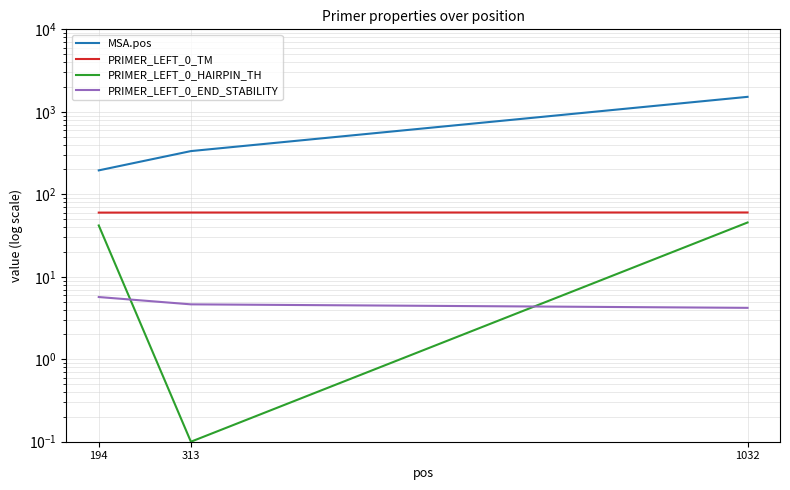

What is the value of the PRIMER_LEFT_0_TM point at the 1st from the left?

60.0